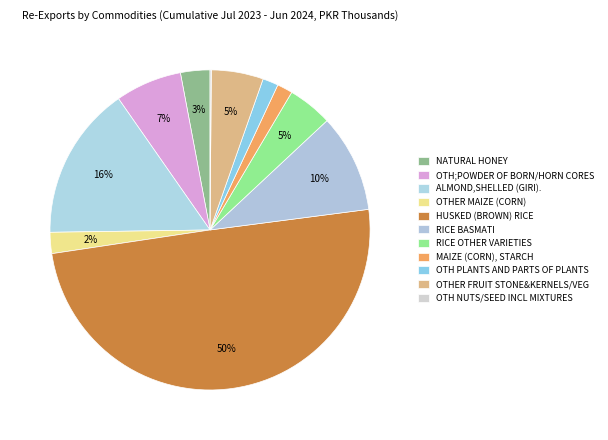

To the nearest percent, what percentage of the pie is RICE BASMATI?

10%